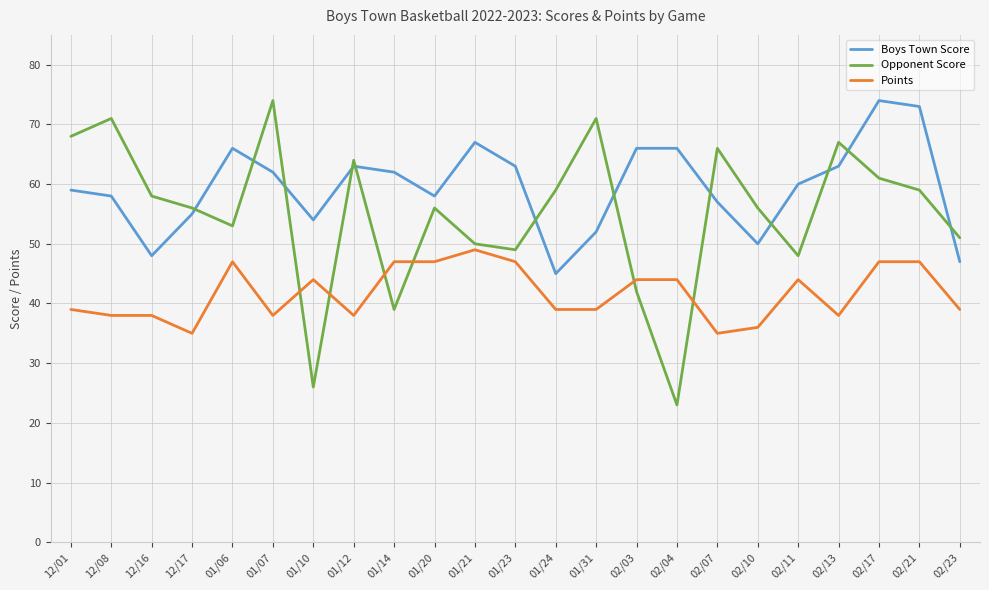

Between 01/14 and 02/13, which series saw the biggest shift?

Opponent Score